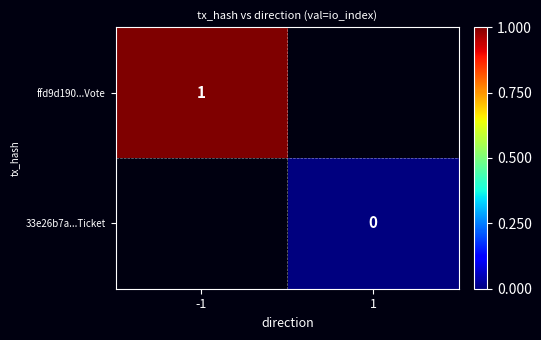

The value of ffd9d190...Vote at -1 is 0. True or false?

False